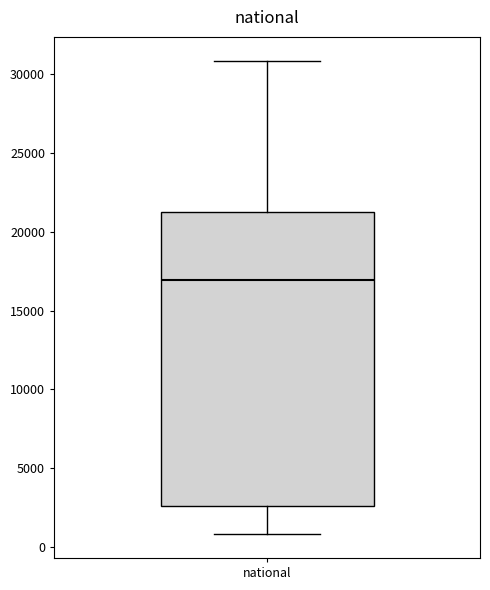

Read this box plot against the y-axis: the position of the median line, the range covered by the box, and the ends of both whiskers. The values are not printed on the chart, so give them approximately, as read against the axis.

median 17000, box 2500 to 21000, whiskers 1000 to 31000